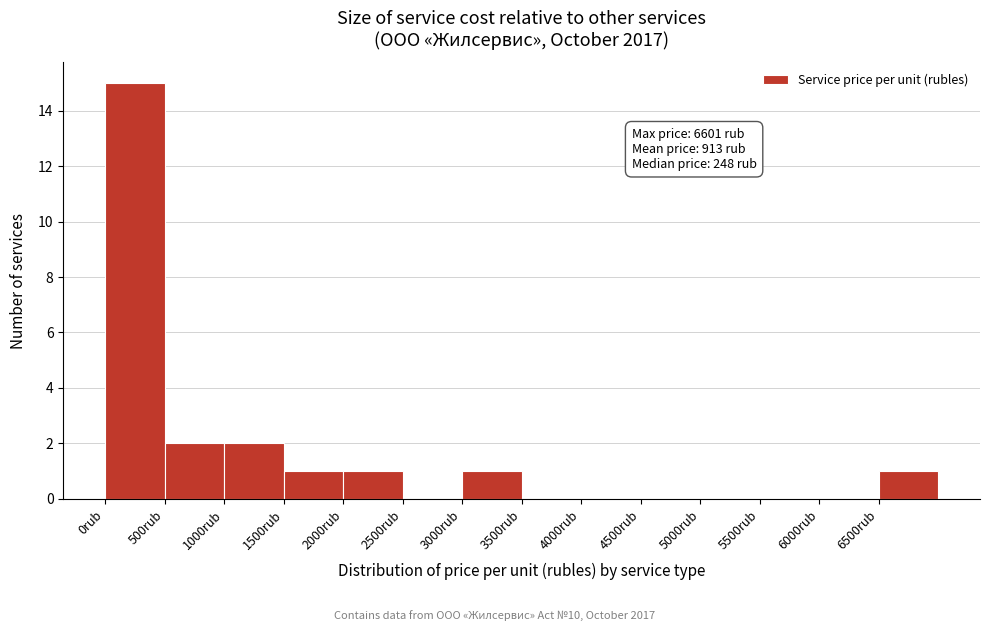

Over which range of the x-axis is the bar tallest?

0 to 500